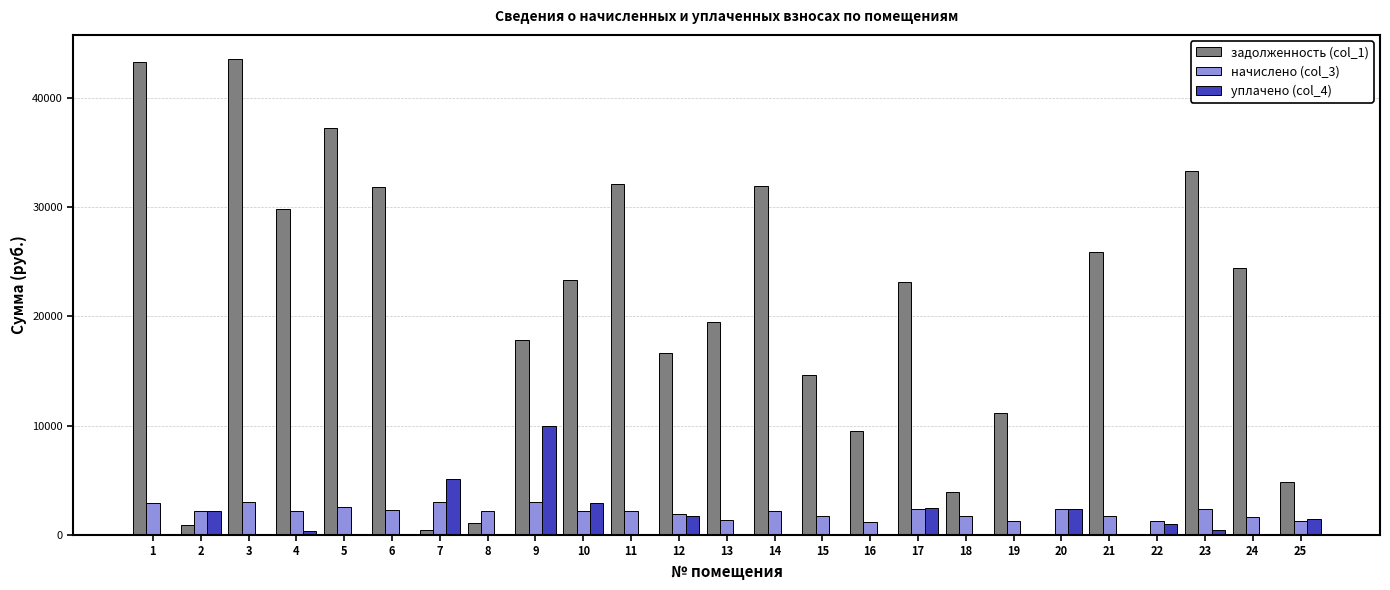

What is the sum of all уплачено (col_4) values?

30270.4